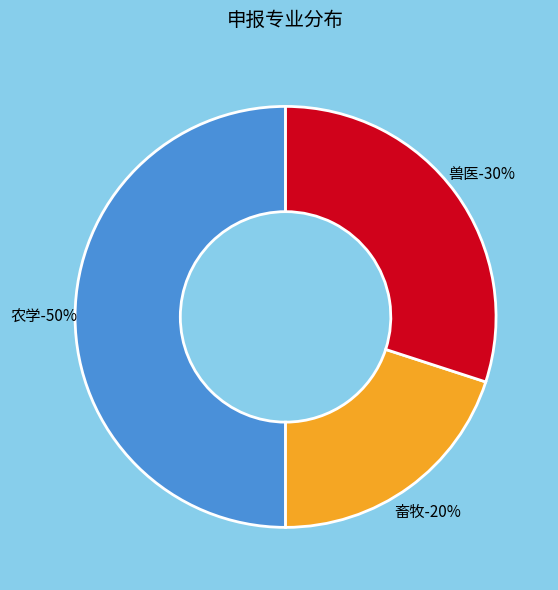

True or false: 兽医 accounts for 27% of the total.

False